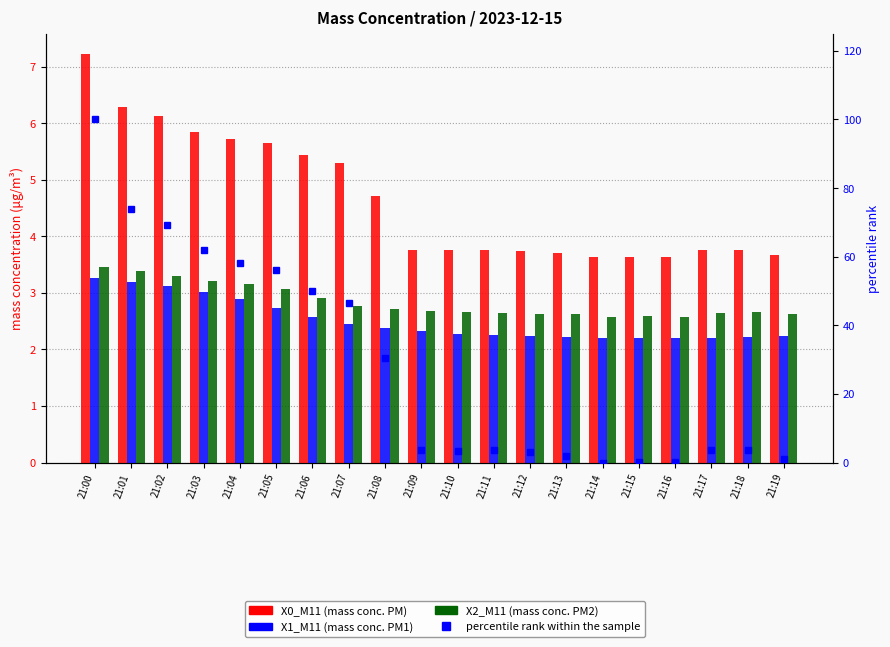

Reading left to right, list all the values displayed in this chart.

X0_M11 (mass conc. PM): 7.2	6.3	6.1	5.8	5.7	5.6	5.4	5.3	4.7	3.8	3.8	3.8	3.7	3.7	3.6	3.6	3.6	3.8	3.8	3.7
X1_M11 (mass conc. PM1): 3.3	3.2	3.1	3.0	2.9	2.7	2.6	2.5	2.4	2.3	2.3	2.3	2.2	2.2	2.2	2.2	2.2	2.2	2.2	2.2
X2_M11 (mass conc. PM2): 3.5	3.4	3.3	3.2	3.1	3.1	2.9	2.8	2.7	2.7	2.7	2.6	2.6	2.6	2.6	2.6	2.6	2.6	2.7	2.6
percentile rank within the sample: 100.0	73.8	69.4	61.8	58.2	56.0	50.1	46.5	30.4	3.6	3.3	3.6	3.1	1.9	0.0	0.3	0.3	3.6	3.6	1.1